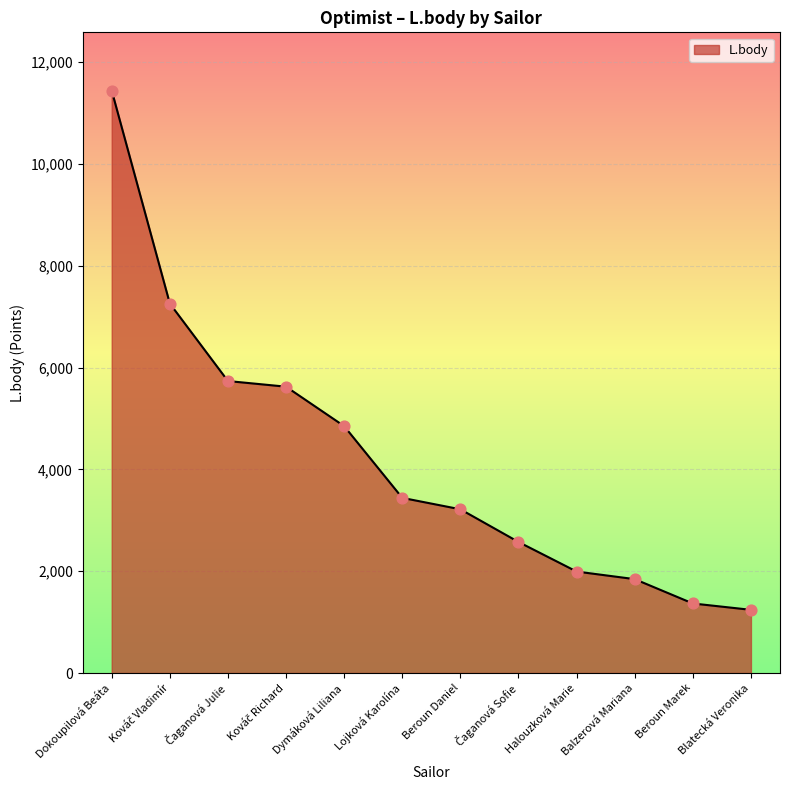

What is the change in value from Balzerová Mariana to Blatecká Veronika?

-603